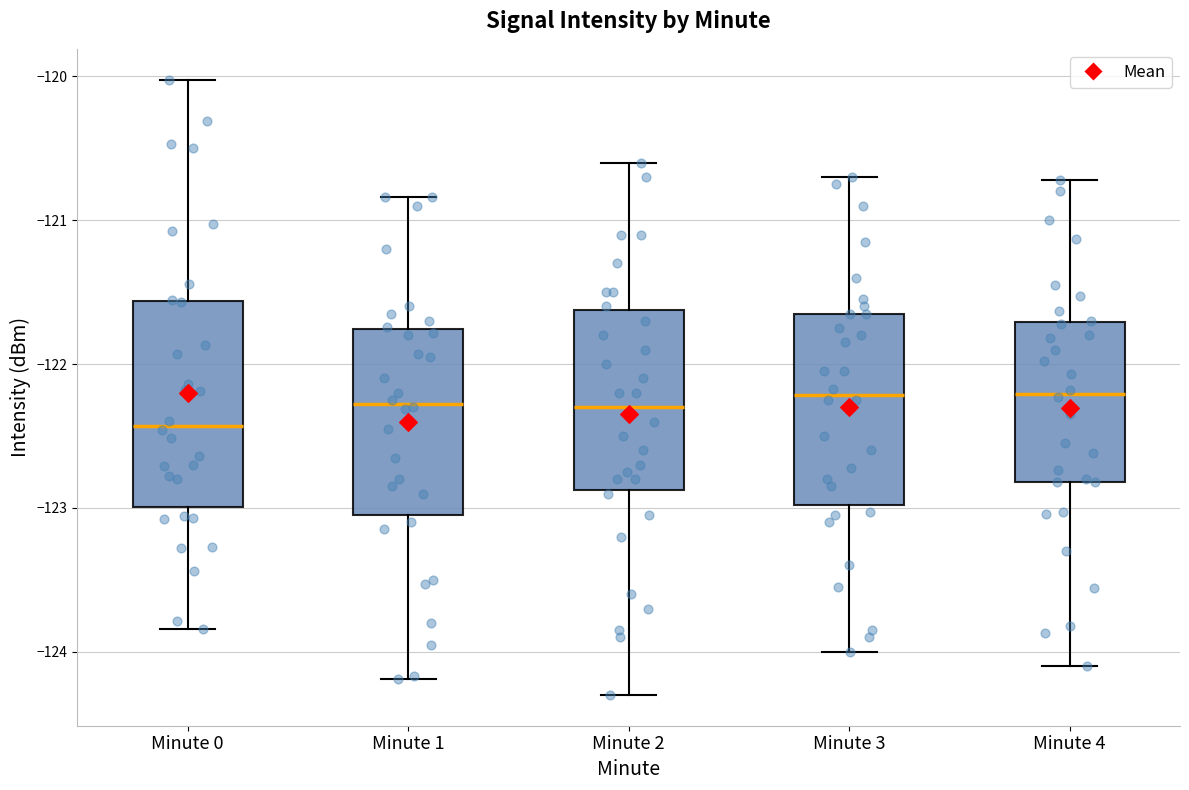

Reading left to right, read every box against the y-axis: the position of its median line, the range the box covers, and the ends of its whiskers. The values are not printed on the chart, so give them approximately, as read against the axis.

Minute 0: median -122.4, box -123.0 to -121.6, whiskers -123.8 to -120.0
Minute 1: median -122.3, box -123.0 to -121.8, whiskers -124.2 to -120.8
Minute 2: median -122.3, box -122.9 to -121.6, whiskers -124.3 to -120.6
Minute 3: median -122.2, box -123.0 to -121.6, whiskers -124.0 to -120.7
Minute 4: median -122.2, box -122.8 to -121.7, whiskers -124.1 to -120.7